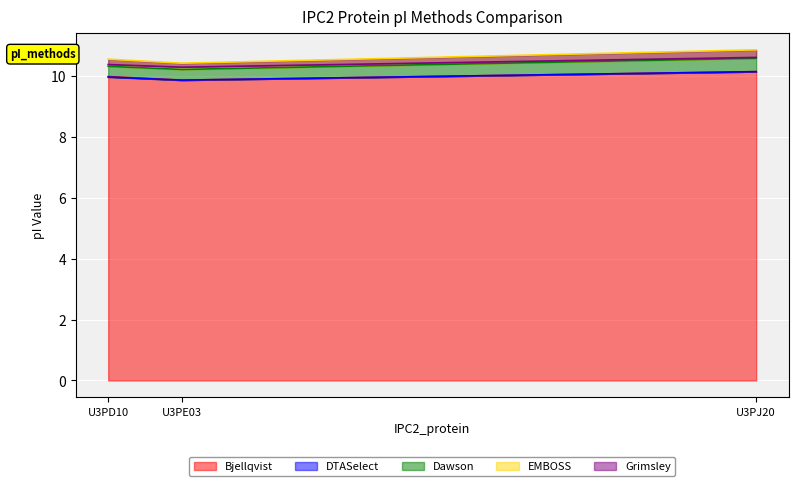

Count the EMBOSS values in the range 10 to 11.

3